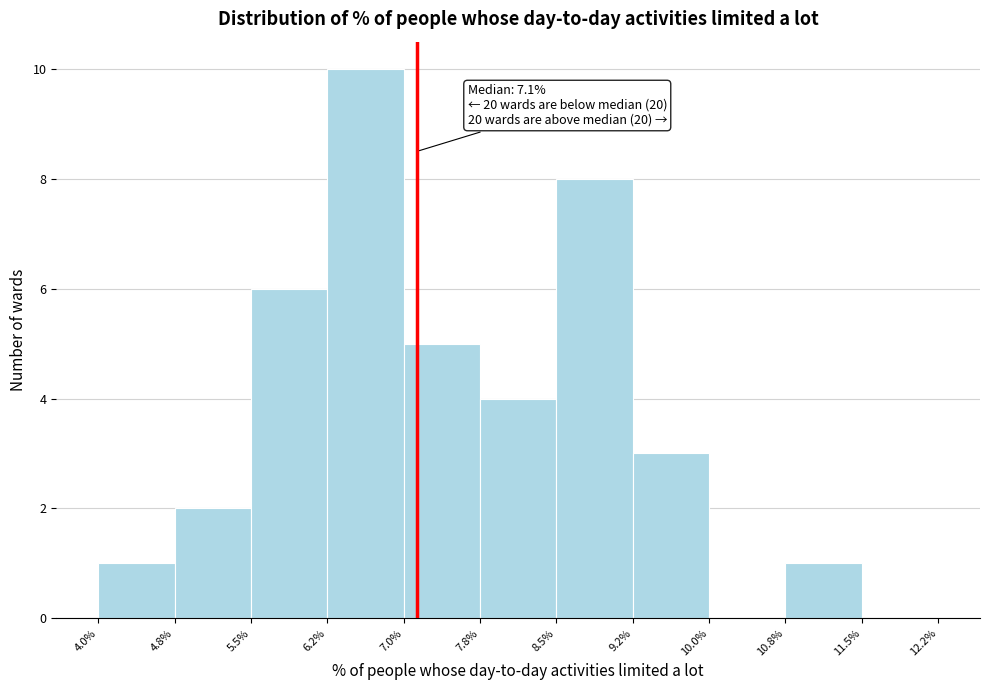

Over which range of the x-axis is the bar tallest?

6.2% to 7.0%